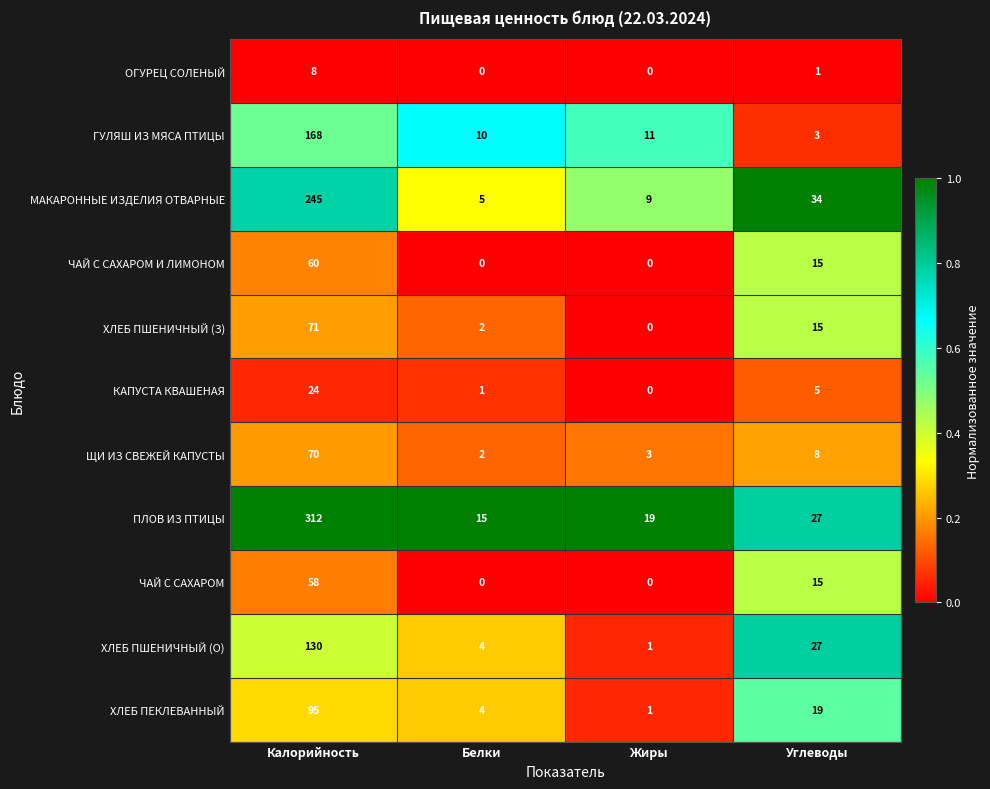

Where is ХЛЕБ ПЕКЛЕВАННЫЙ nearest to the value 48?

Углеводы